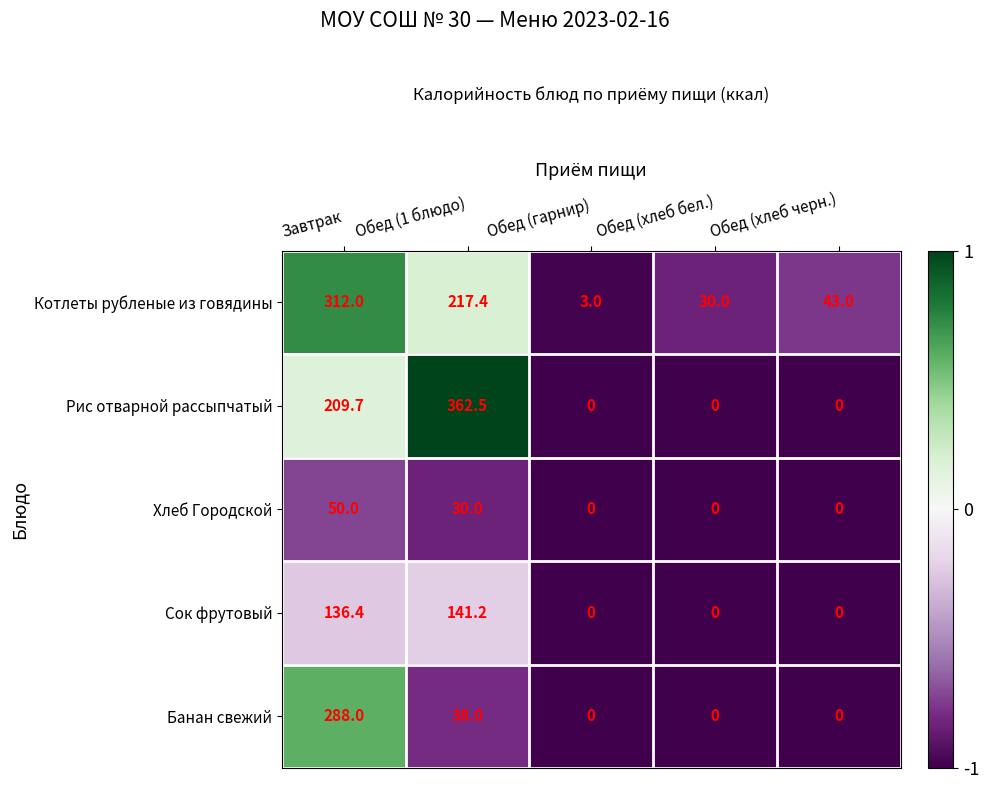

What is the difference between the maximum and second lowest values in the Сок фрутовый series?

141.2